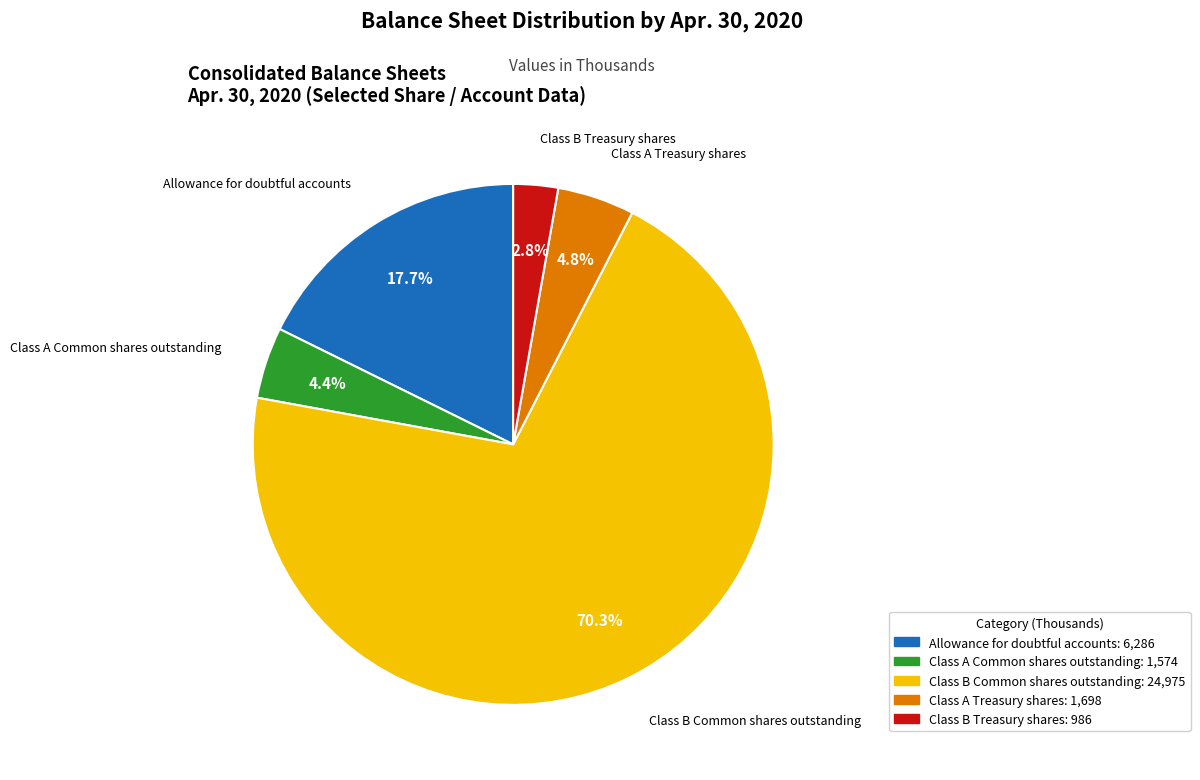

Which slice represents more than half of the pie?

Class B Common shares outstanding